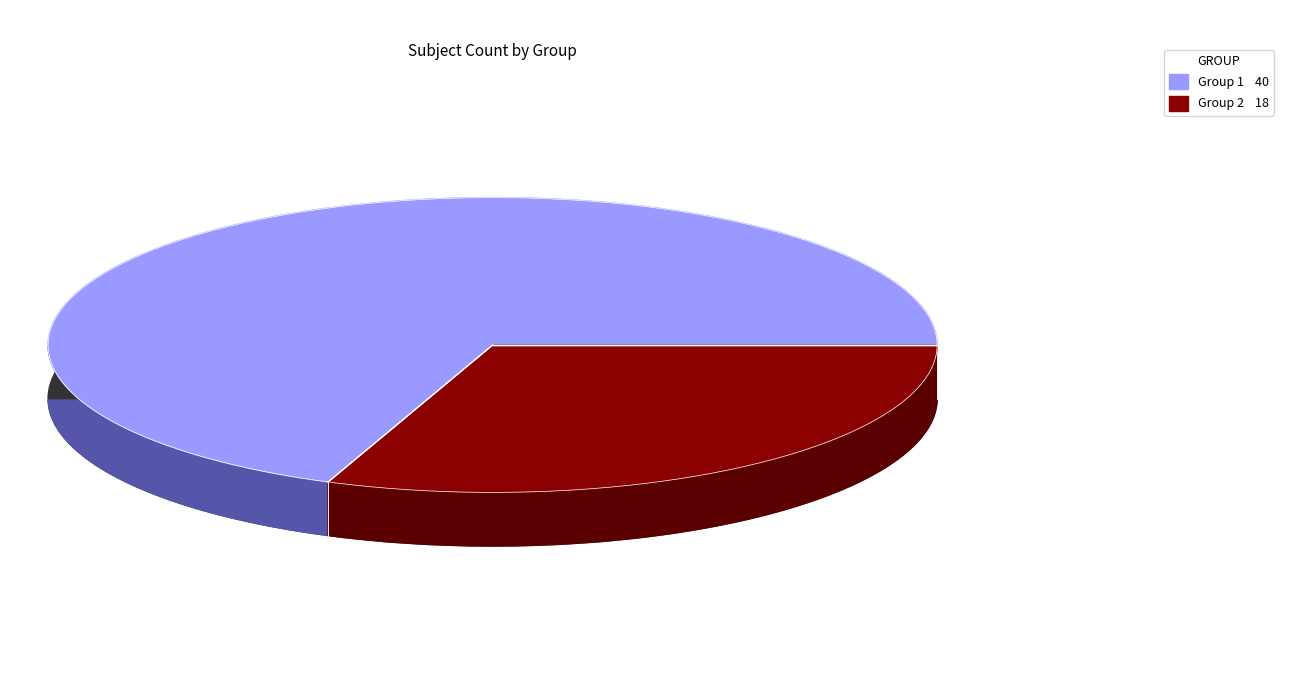

What is the majority slice?

Group 1